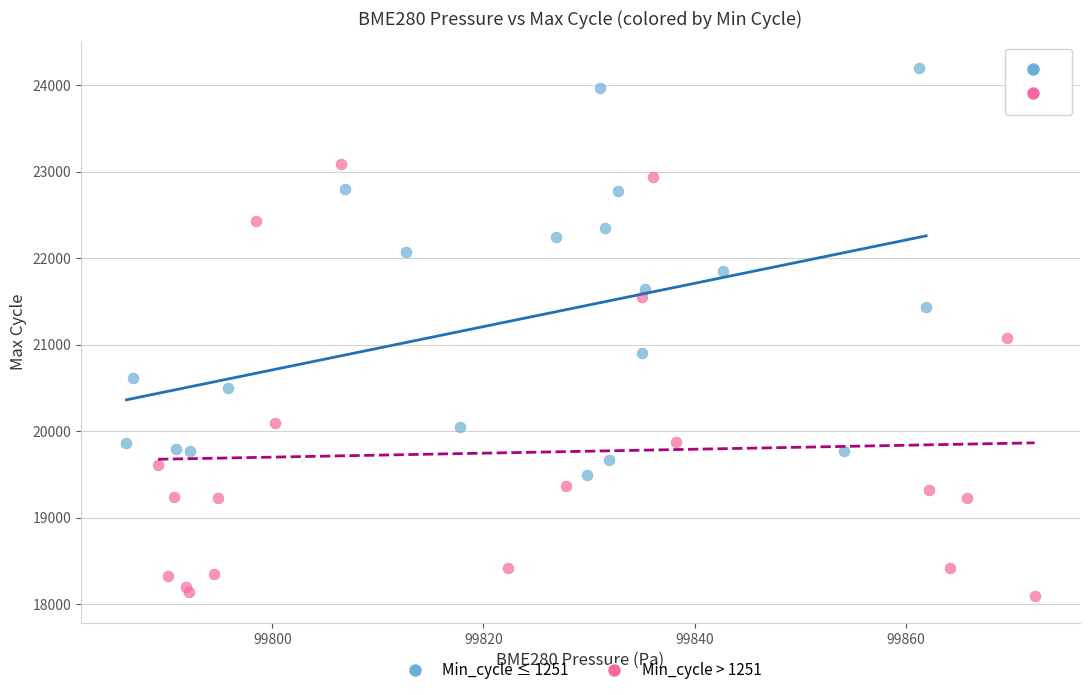

Which series contains the lowest Y value?

Min_cycle > 1251